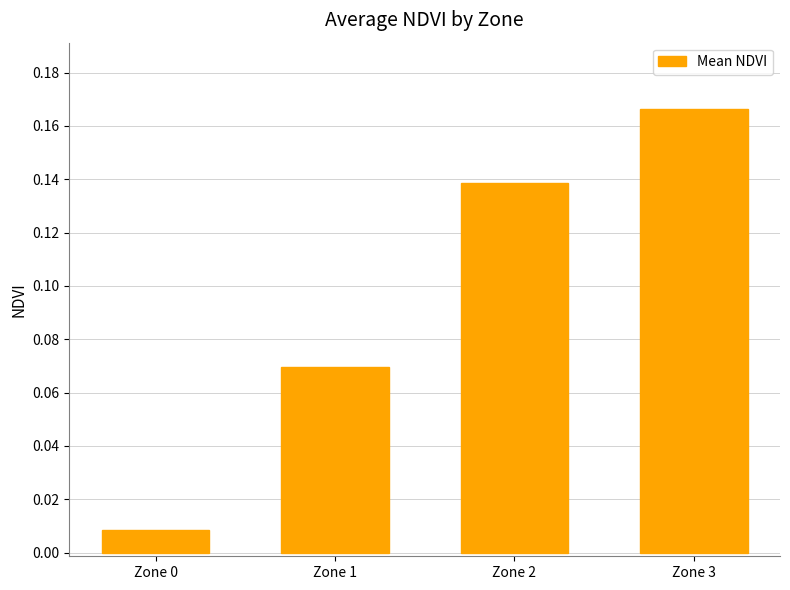

The value at Zone 2 is 0.2. True or false?

False